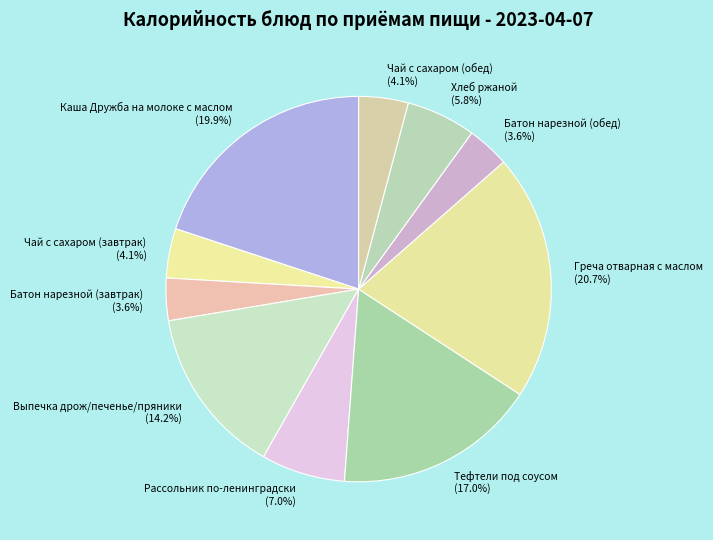

Is the sum of Батон нарезной (завтрак) (3.6%) and Чай с сахаром (завтрак) (4.1%) greater than half?

No